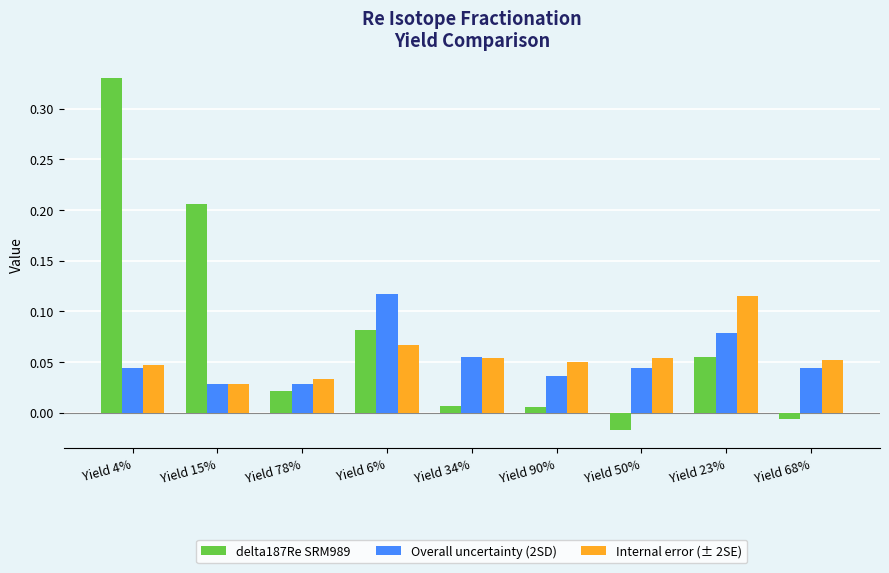

Rank the series at Yield 23% from highest to lowest value.

Internal error (± 2SE), Overall uncertainty (2SD), delta187Re SRM989